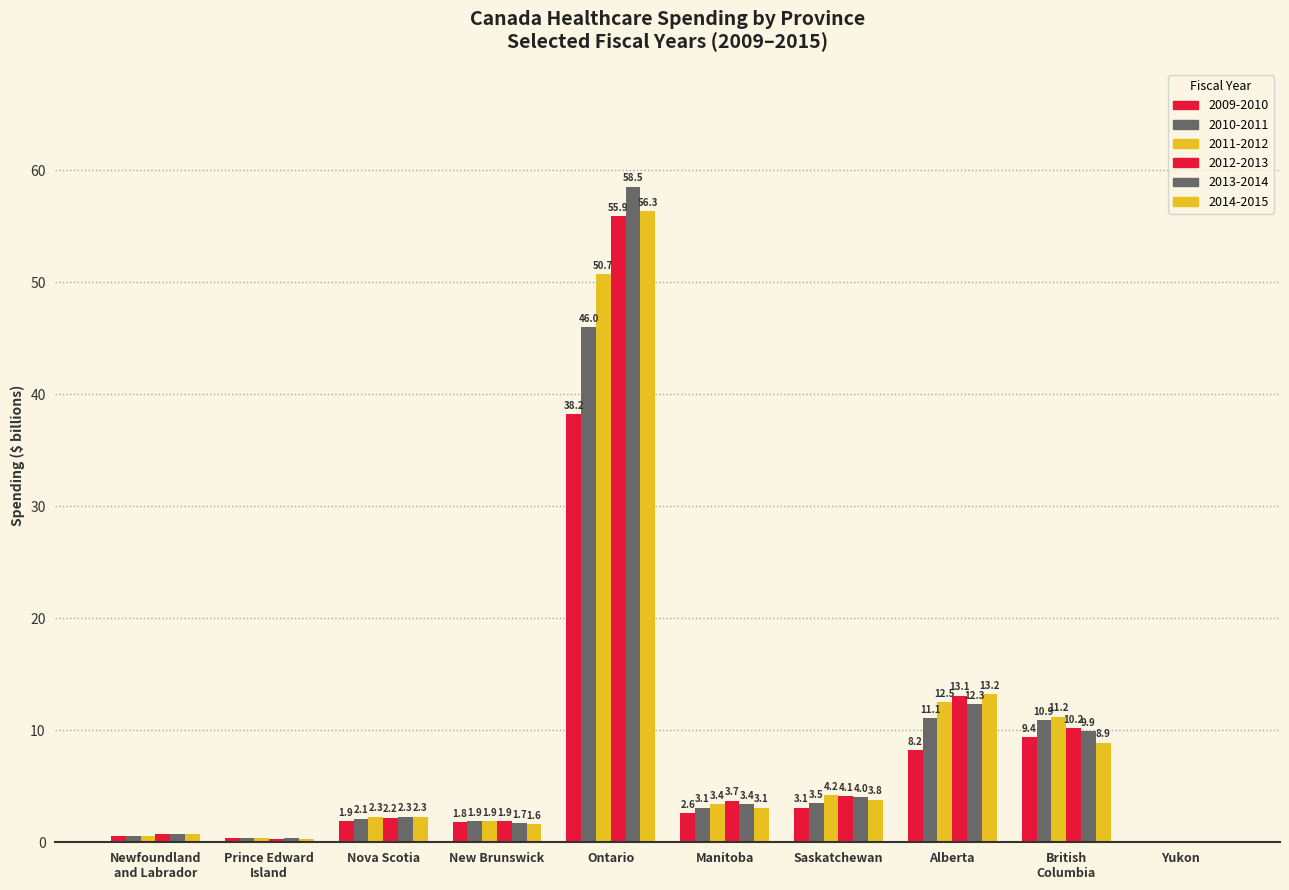

Reading left to right, what are all the values shown in this chart?

2009-2010: Newfoundland
and Labrador=0.6	Prince Edward
Island=0.4	Nova Scotia=1.9	New Brunswick=1.8	Ontario=38.2	Manitoba=2.6	Saskatchewan=3.1	Alberta=8.2	British
Columbia=9.4	Yukon=0.1
2010-2011: Newfoundland
and Labrador=0.6	Prince Edward
Island=0.4	Nova Scotia=2.1	New Brunswick=1.9	Ontario=46.0	Manitoba=3.1	Saskatchewan=3.5	Alberta=11.1	British
Columbia=10.9	Yukon=0.1
2011-2012: Newfoundland
and Labrador=0.6	Prince Edward
Island=0.4	Nova Scotia=2.3	New Brunswick=1.9	Ontario=50.7	Manitoba=3.4	Saskatchewan=4.2	Alberta=12.5	British
Columbia=11.2	Yukon=0.1
2012-2013: Newfoundland
and Labrador=0.7	Prince Edward
Island=0.3	Nova Scotia=2.2	New Brunswick=1.9	Ontario=55.9	Manitoba=3.7	Saskatchewan=4.1	Alberta=13.1	British
Columbia=10.2	Yukon=0.0
2013-2014: Newfoundland
and Labrador=0.7	Prince Edward
Island=0.4	Nova Scotia=2.3	New Brunswick=1.7	Ontario=58.5	Manitoba=3.4	Saskatchewan=4.0	Alberta=12.3	British
Columbia=9.9	Yukon=0.0
2014-2015: Newfoundland
and Labrador=0.7	Prince Edward
Island=0.3	Nova Scotia=2.3	New Brunswick=1.6	Ontario=56.3	Manitoba=3.1	Saskatchewan=3.8	Alberta=13.2	British
Columbia=8.9	Yukon=0.0